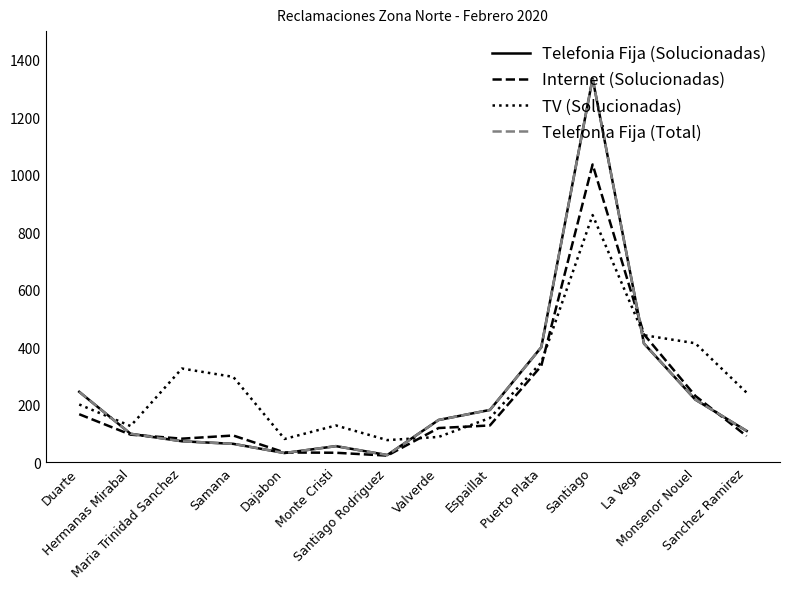

What is the value of the Telefonia Fija (Solucionadas) point at the 7th from the left?

25